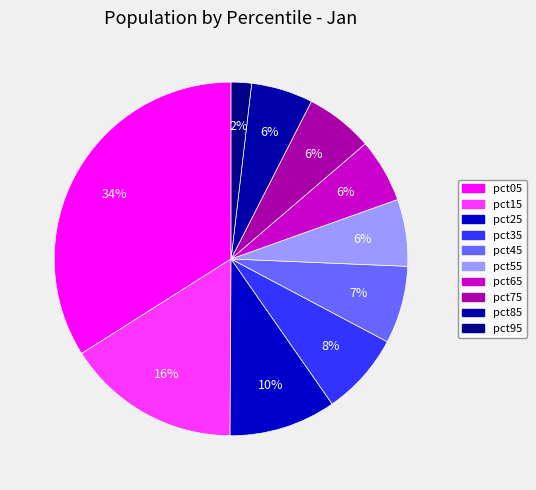

Which has a higher value, pct15 or pct65?

pct15